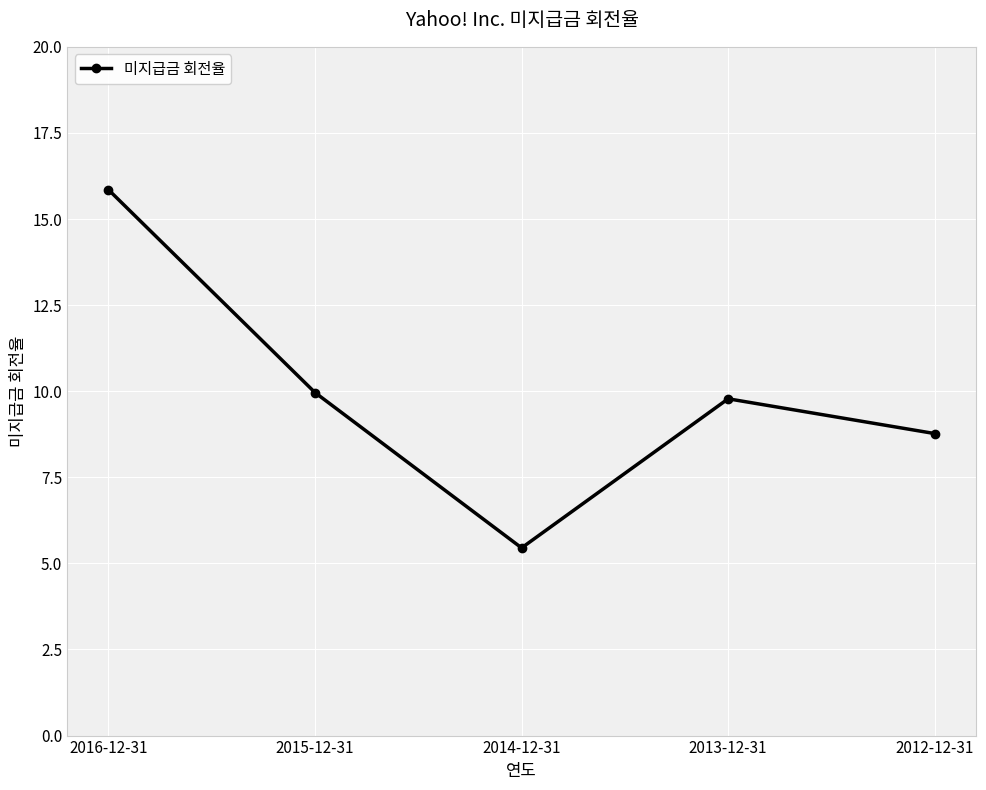

How many points are lower than both their immediate neighbors (excluding endpoints)?

1